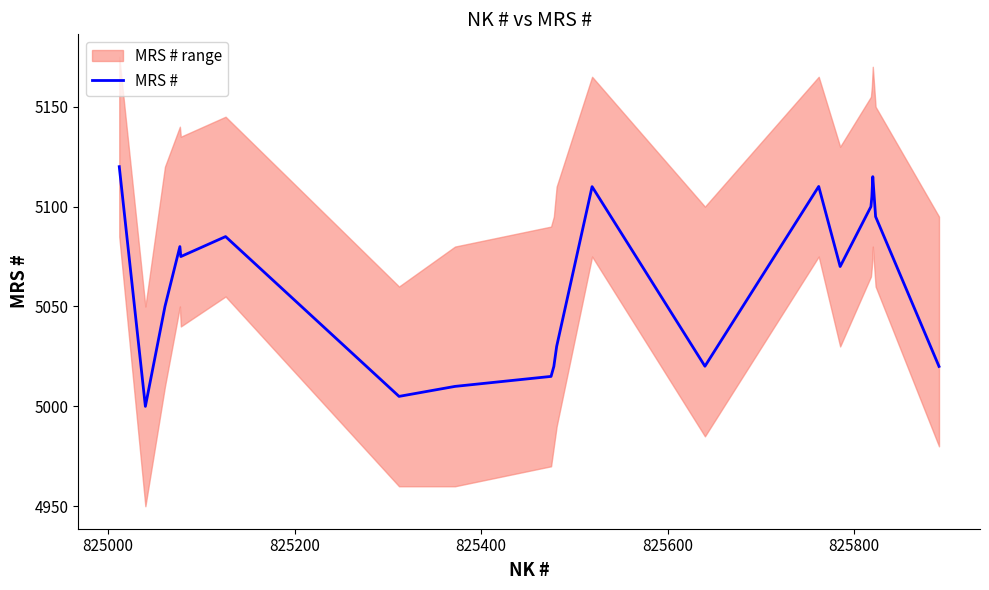

What is the minimum value for MRS #?

5000.0